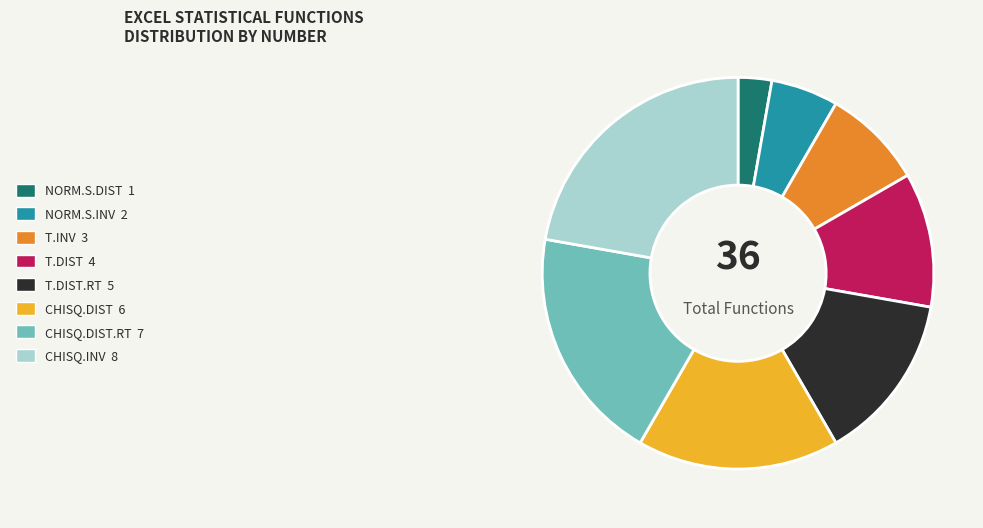

Which has a higher value, CHISQ.DIST 6 or T.DIST.RT 5?

CHISQ.DIST 6